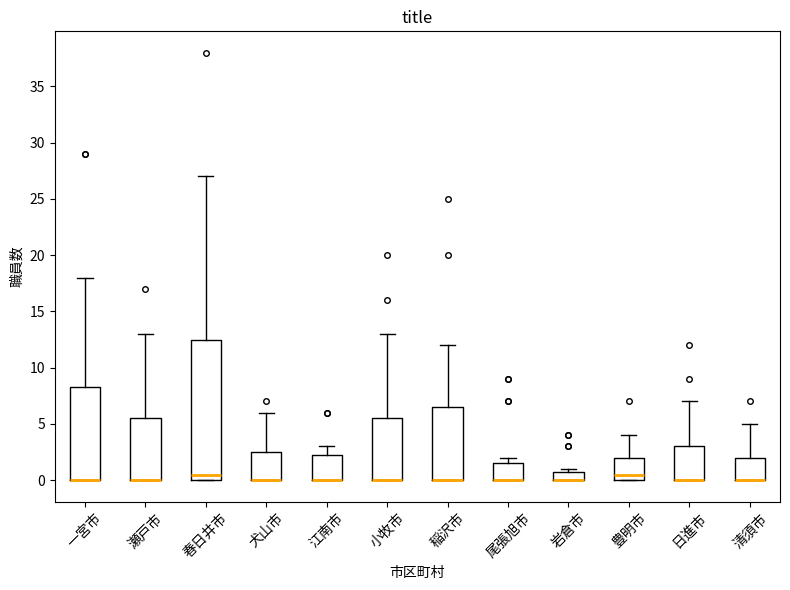

Where is the lower edge of the box for 清須市 on the y-axis? The values are not printed on the chart, so give them approximately, as read against the axis.

0.0